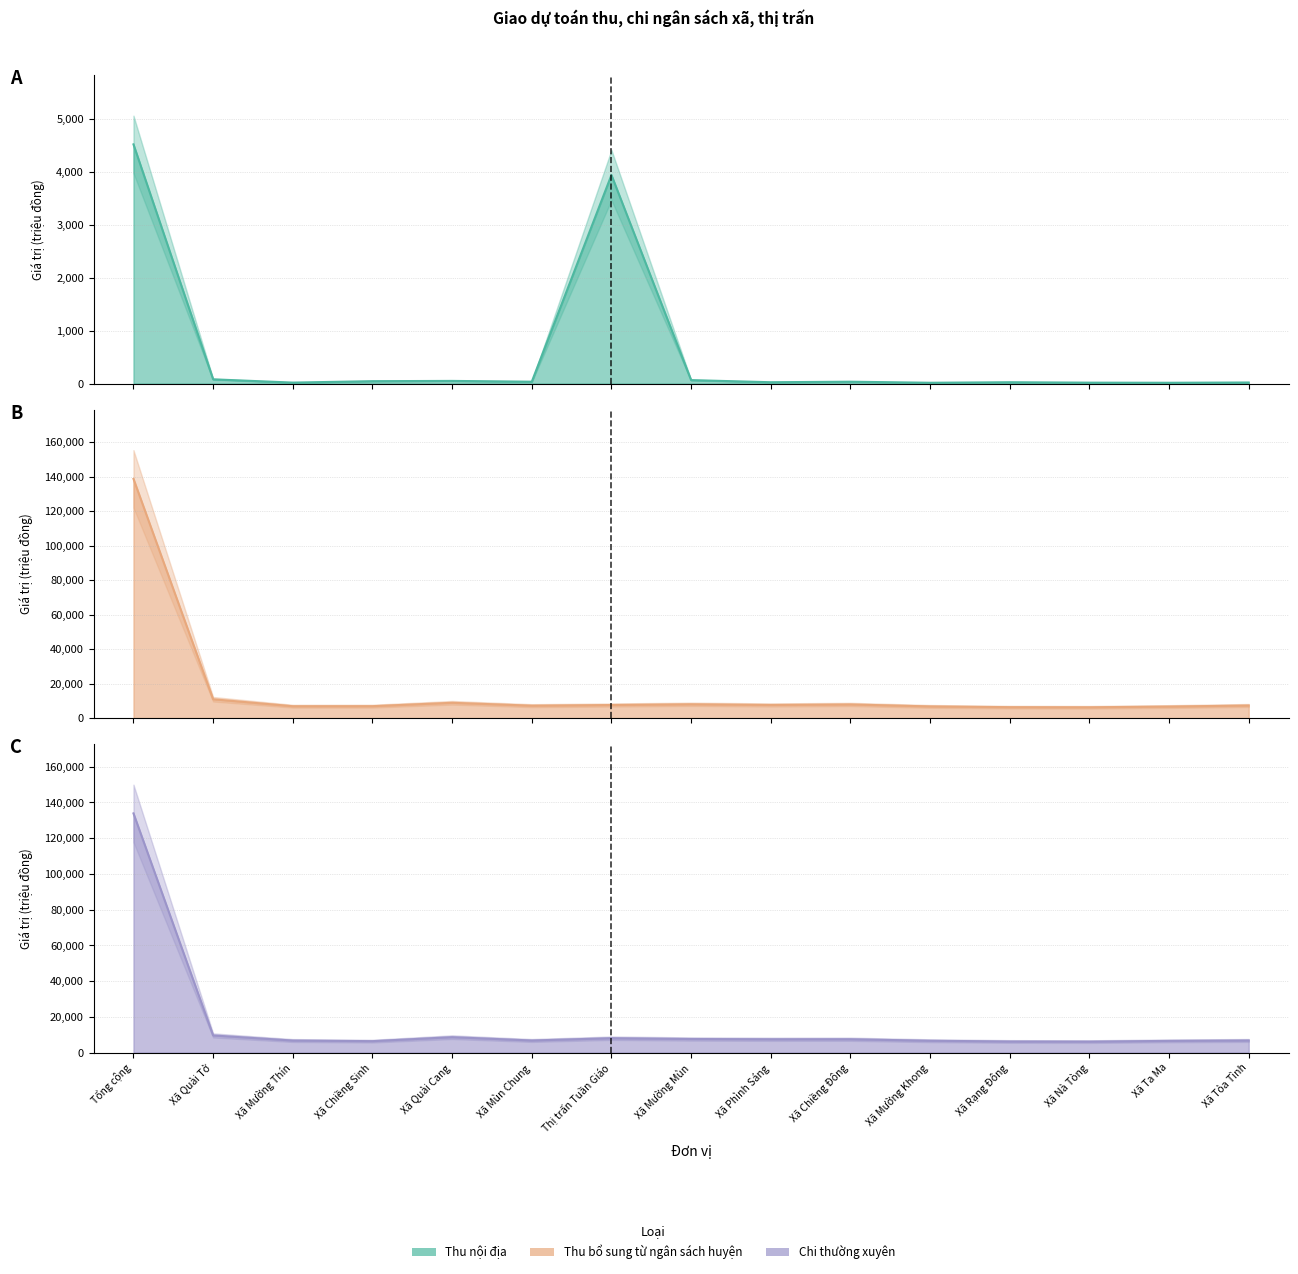

What value does the Thu bổ sung từ ngân sách huyện series have at Xã Mường Khong?

6749